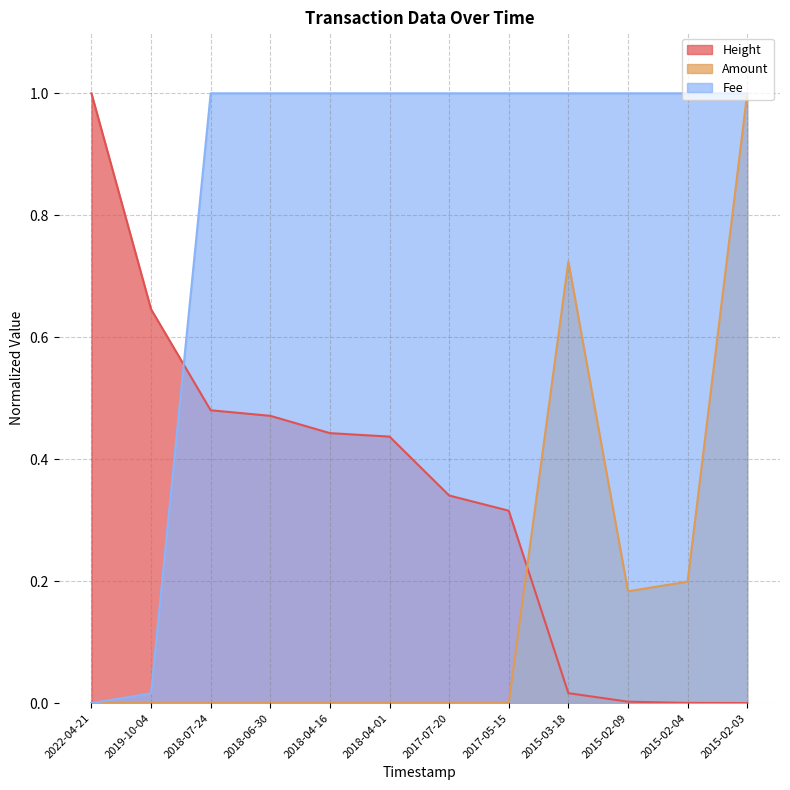

At 2015-02-09, list the series in order from smallest to largest.

Height, Amount, Fee